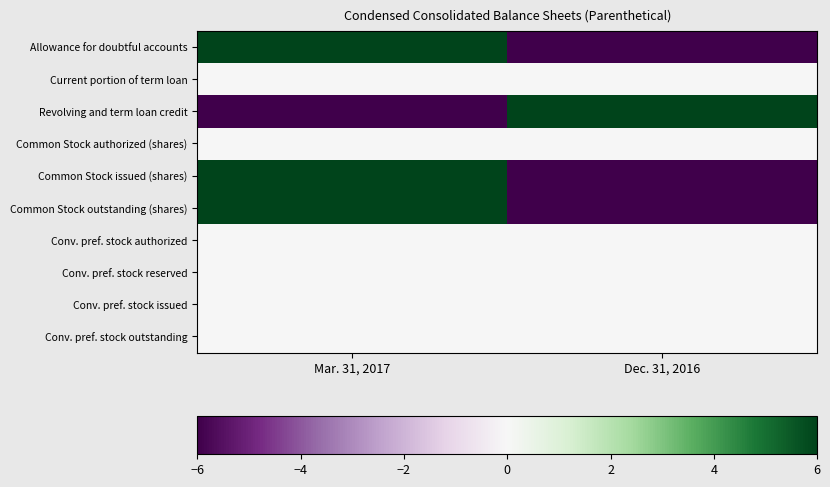

How many series are shown in this chart?

10